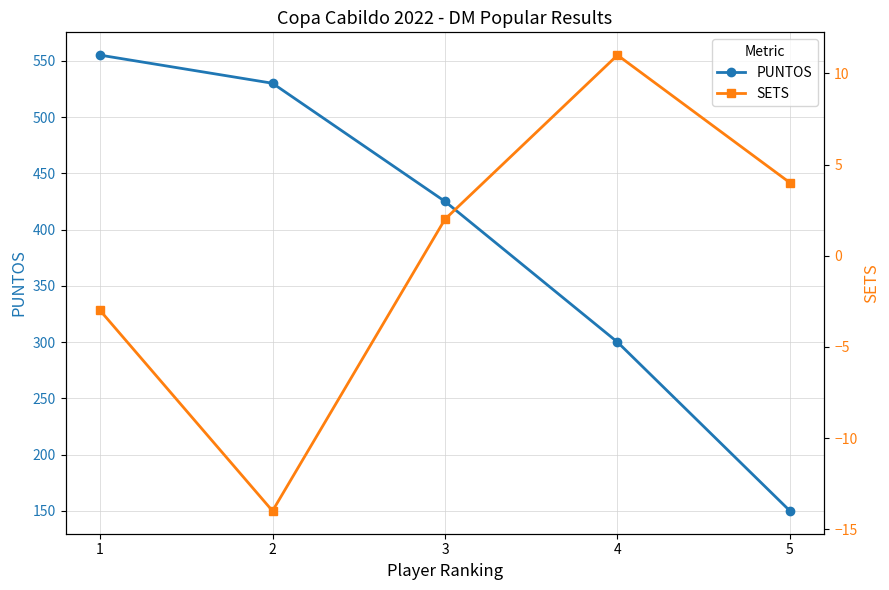

True or false: SETS and PUNTOS cross at least once.

False